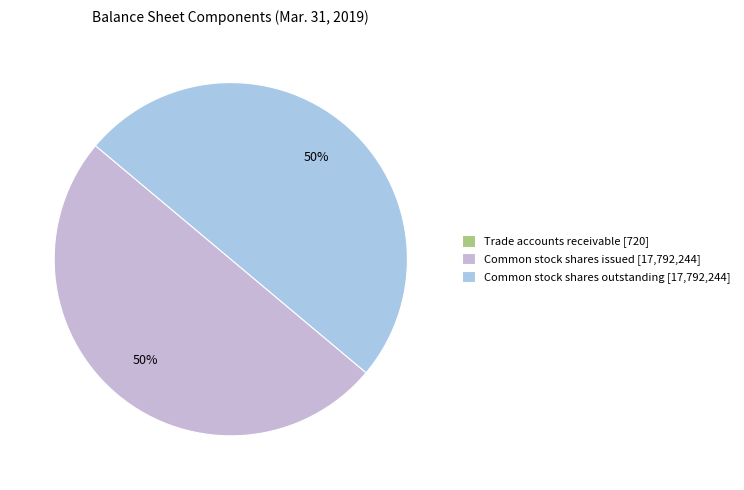

Count the number of slices in the pie.

3